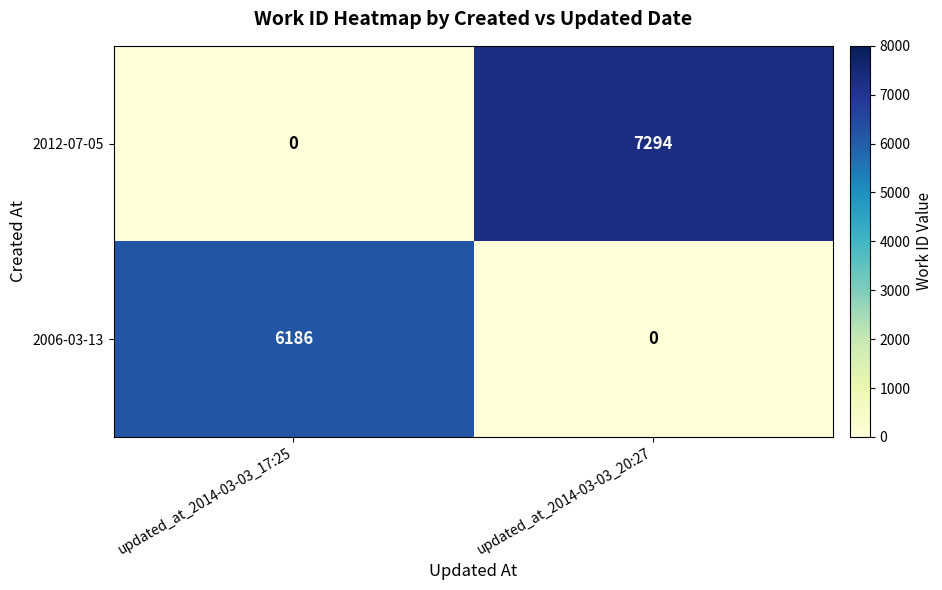

Which series changed the most between updated_at_2014-03-03_17:25 and updated_at_2014-03-03_20:27?

2012-07-05